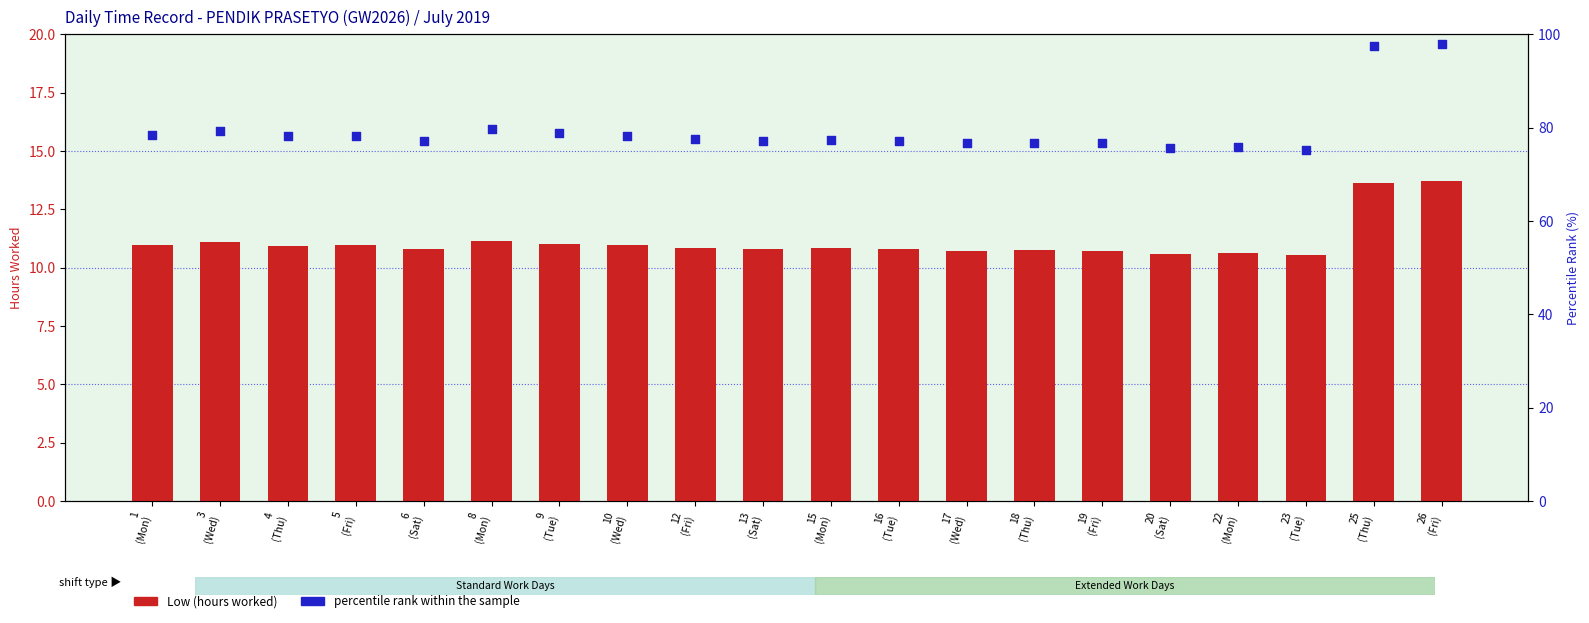

What are all the series names shown in the legend?

Low (hours worked), percentile rank within the sample